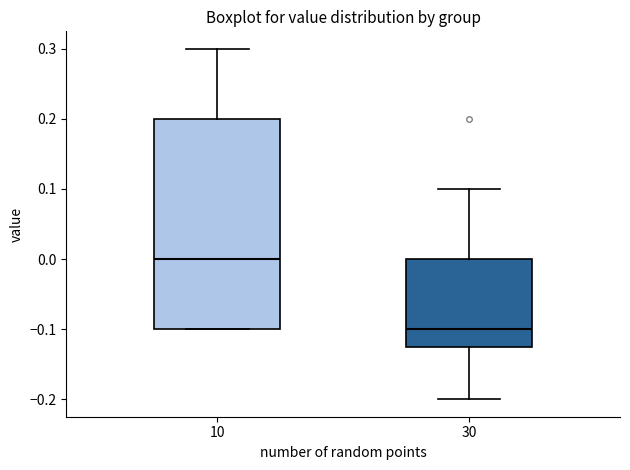

Where is the upper edge of the box at x = 10 on the y-axis? The values are not printed on the chart, so give them approximately, as read against the axis.

0.20